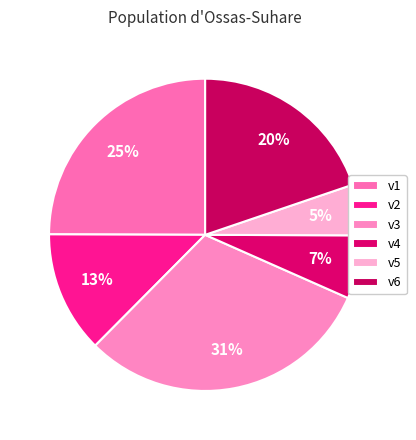

True or false: v4 accounts for 7% of the total.

True